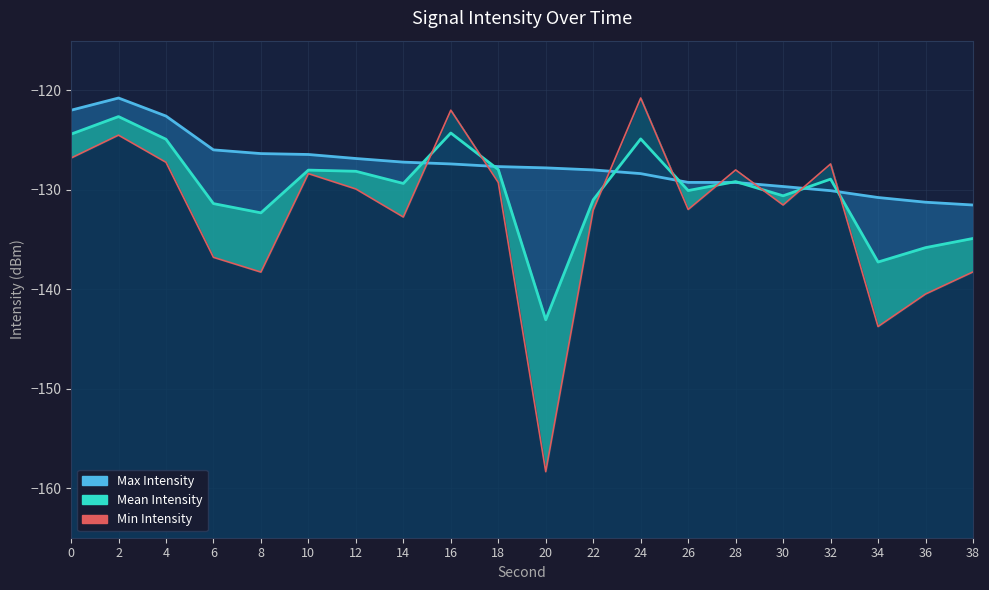

Reading left to right, extract all data points from this chart.

Min Intensity: -126.8	-124.5	-127.2	-136.8	-138.3	-128.4	-129.9	-132.7	-122.0	-129.3	-158.4	-132.0	-120.8	-132.0	-128.0	-131.5	-127.4	-143.8	-140.5	-138.3
Max Intensity: -122.0	-120.8	-122.6	-126.0	-126.4	-126.4	-126.9	-127.2	-127.4	-127.7	-127.8	-128.0	-128.4	-129.3	-129.3	-129.7	-130.1	-130.8	-131.2	-131.5
Mean Intensity: -124.4	-122.6	-124.9	-131.4	-132.3	-128.0	-128.1	-129.4	-124.3	-128.0	-143.1	-131.0	-124.9	-130.1	-129.2	-130.6	-128.9	-137.3	-135.8	-134.9